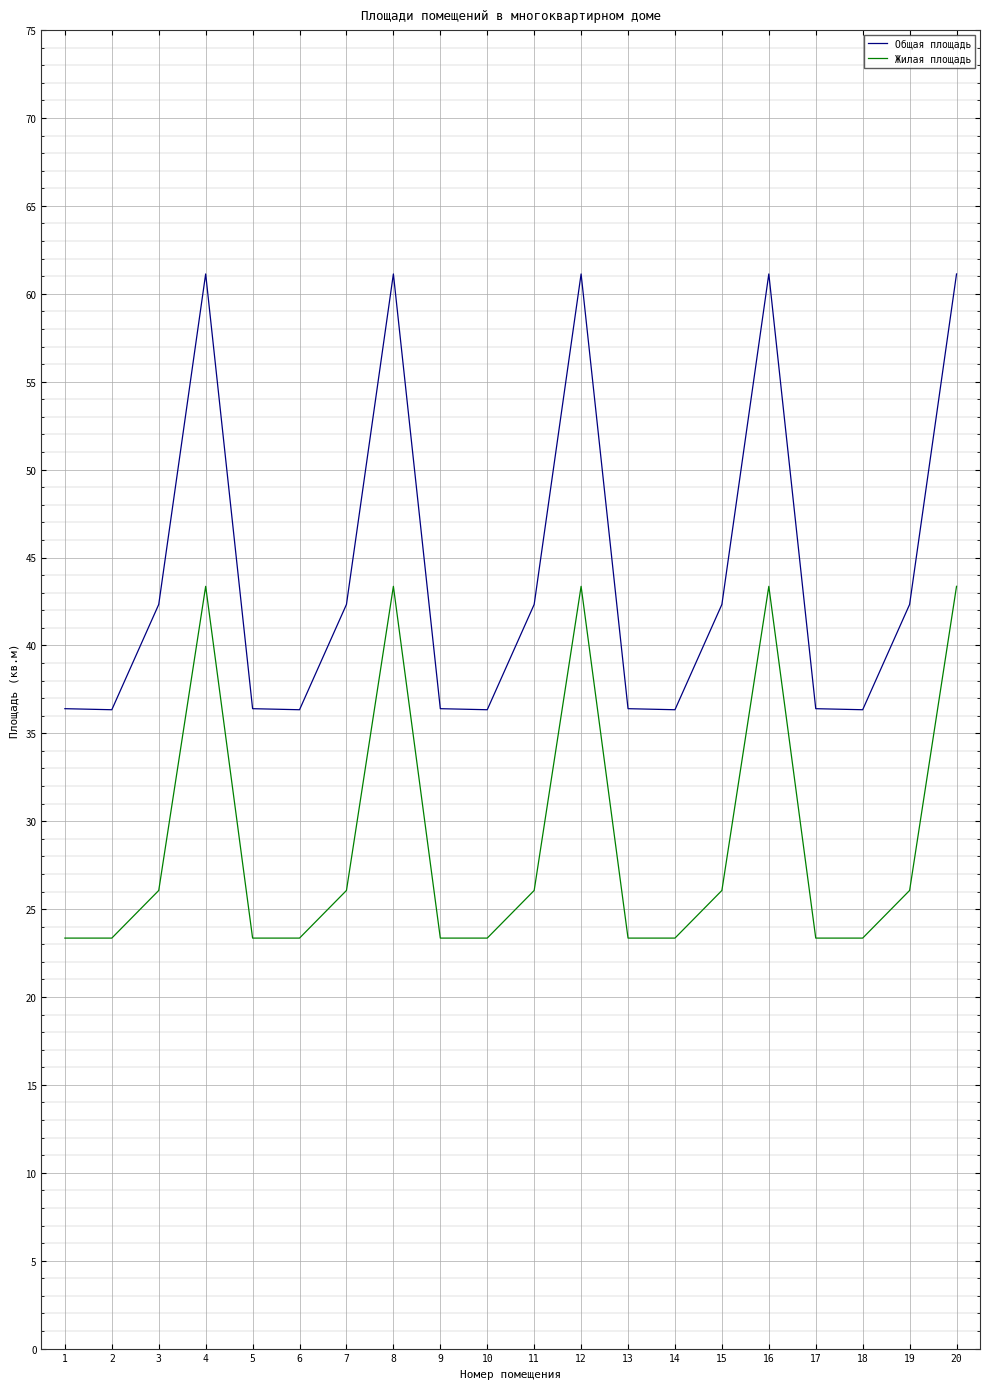

What value does the Общая площадь series have at 13?

36.4